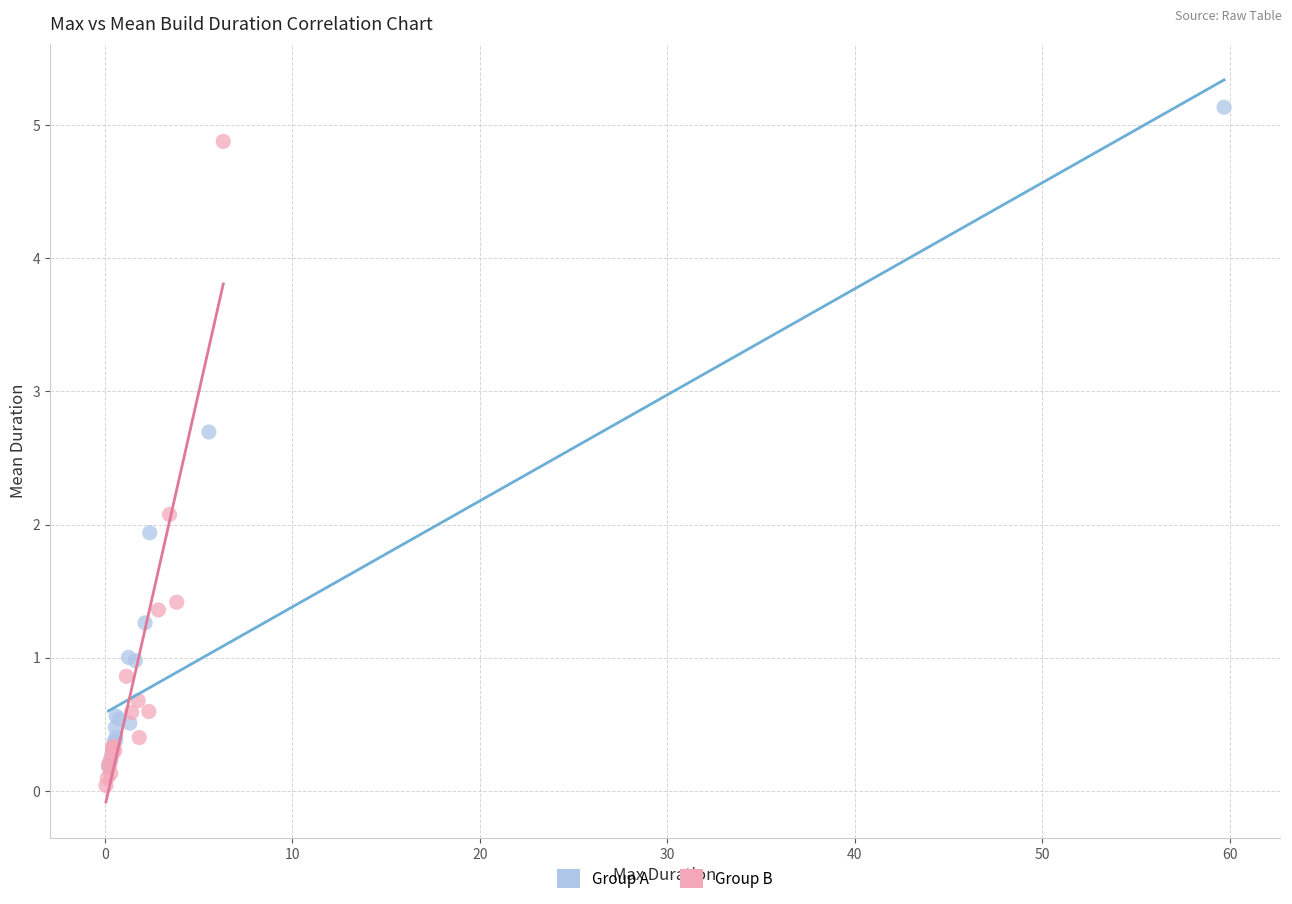

What are all the series names shown in the legend?

Group A, Group B